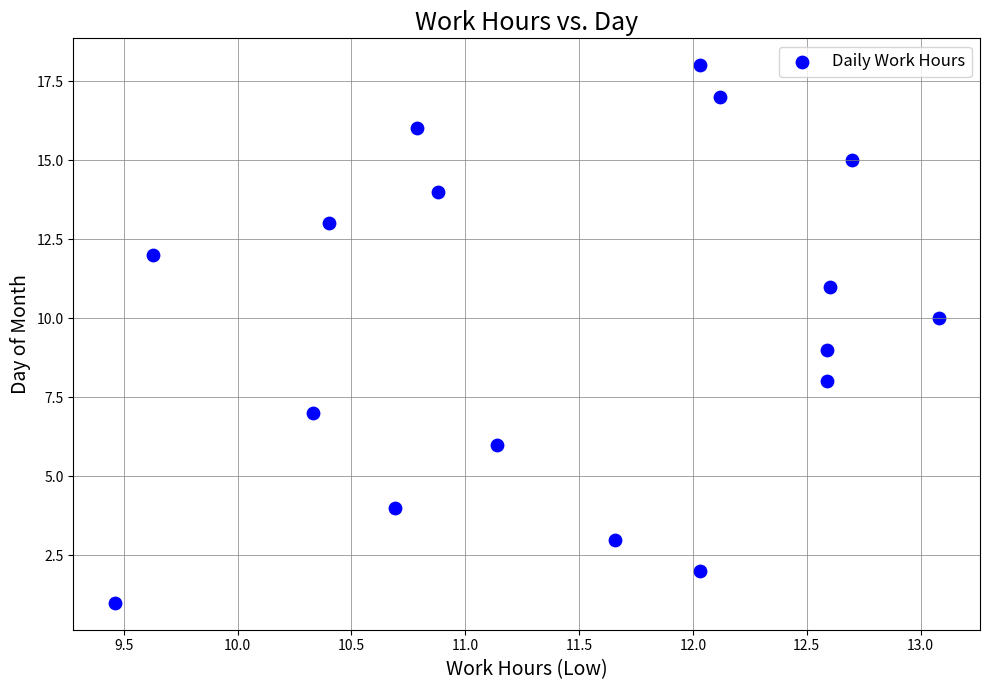

What is the range of Y values (max minus min)?

17